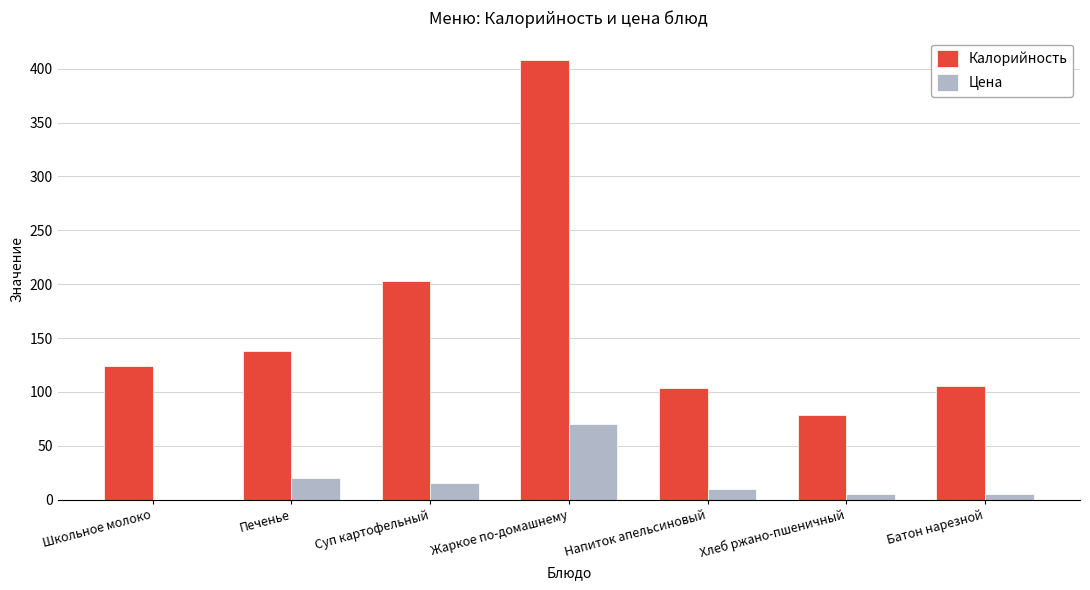

What is the greatest value displayed?

408.5